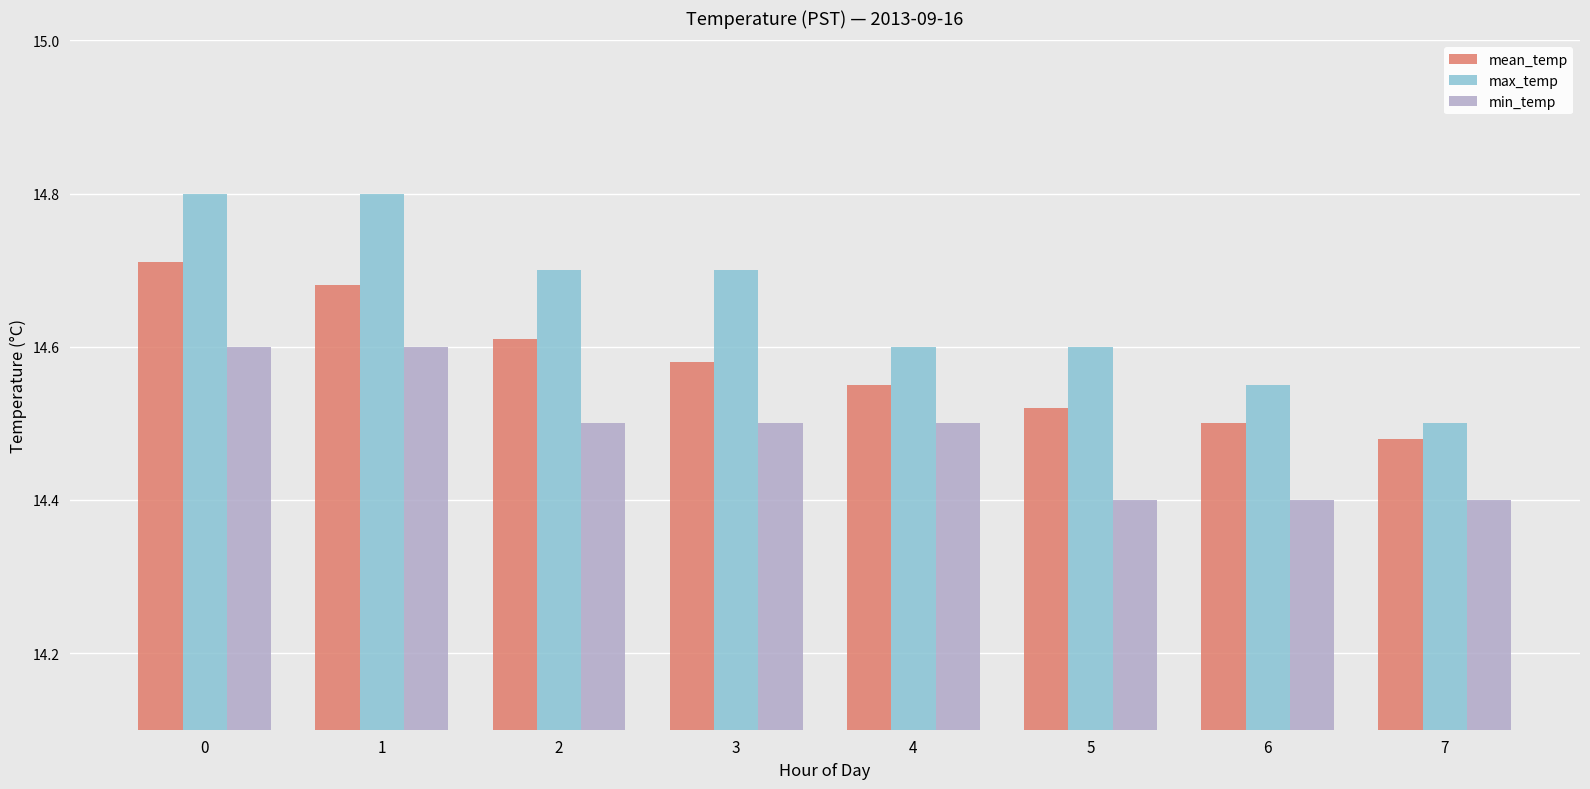

List the series in order of their overall mean, highest first.

max_temp, mean_temp, min_temp